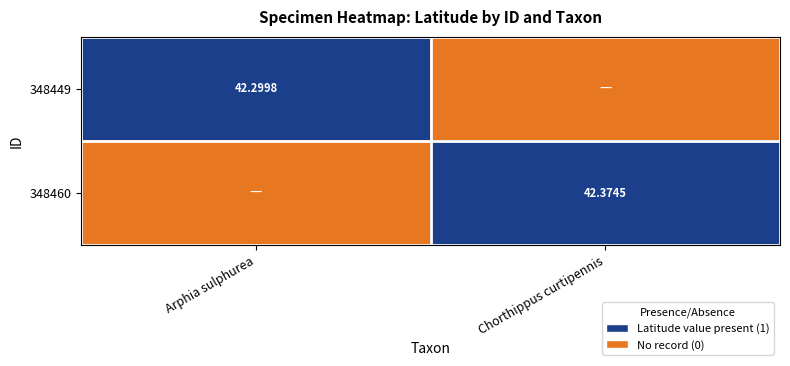

Is the value of 348449 at Arphia sulphurea greater than the value of 348460 at Chorthippus curtipennis?

No